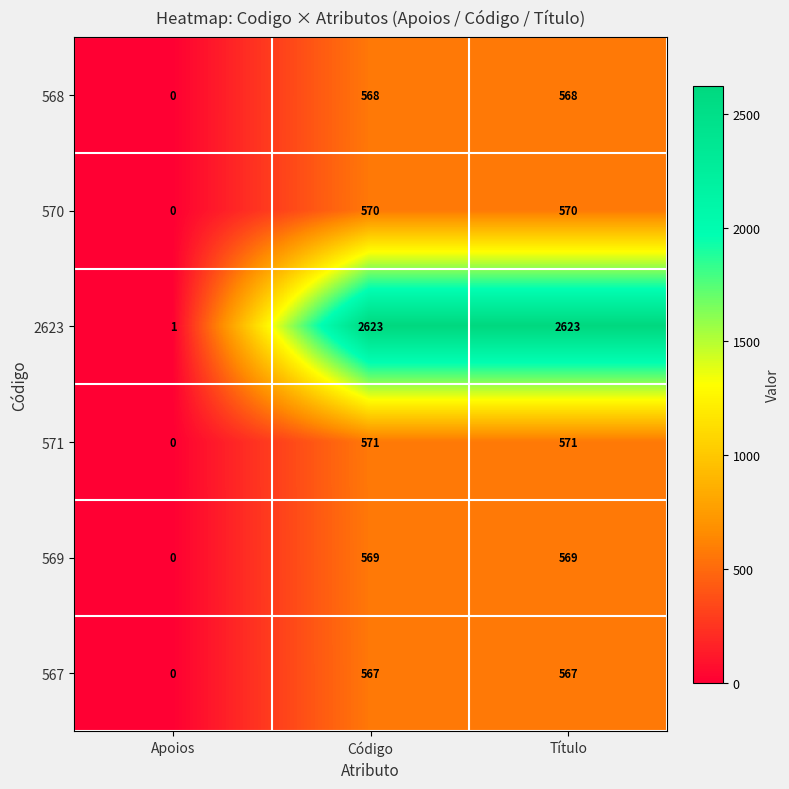

What is the sum of the 567 values at Código and Título?

1134